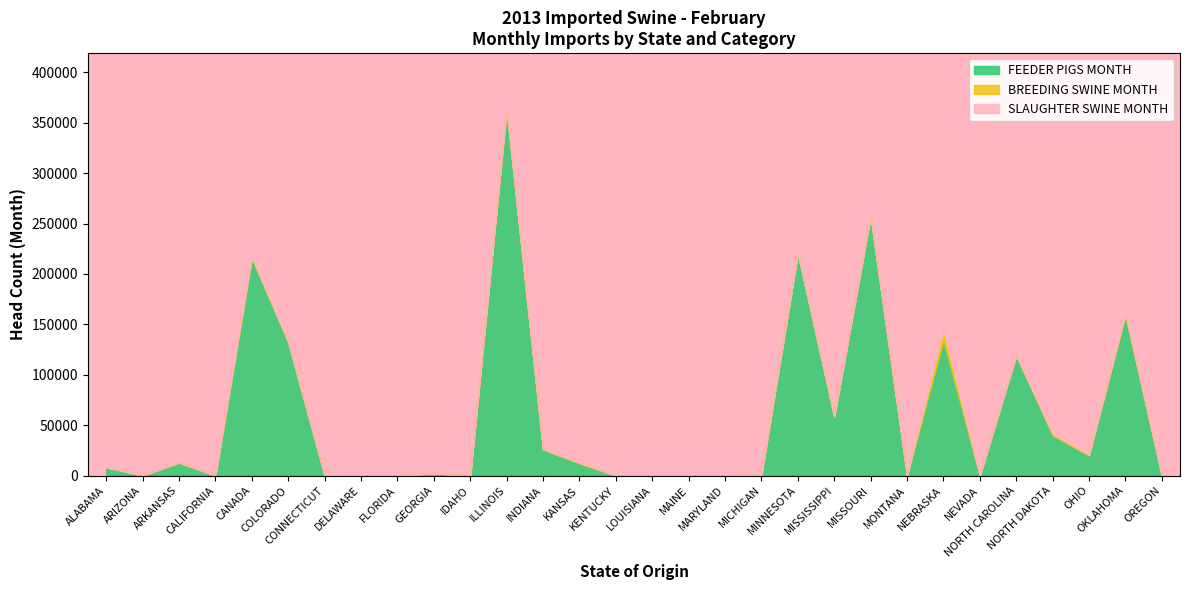

At which label is FEEDER PIGS MONTH closest to 181075?

OKLAHOMA